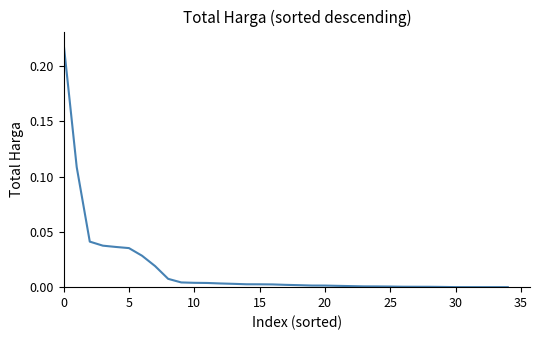

How many lines are shown in the chart?

1